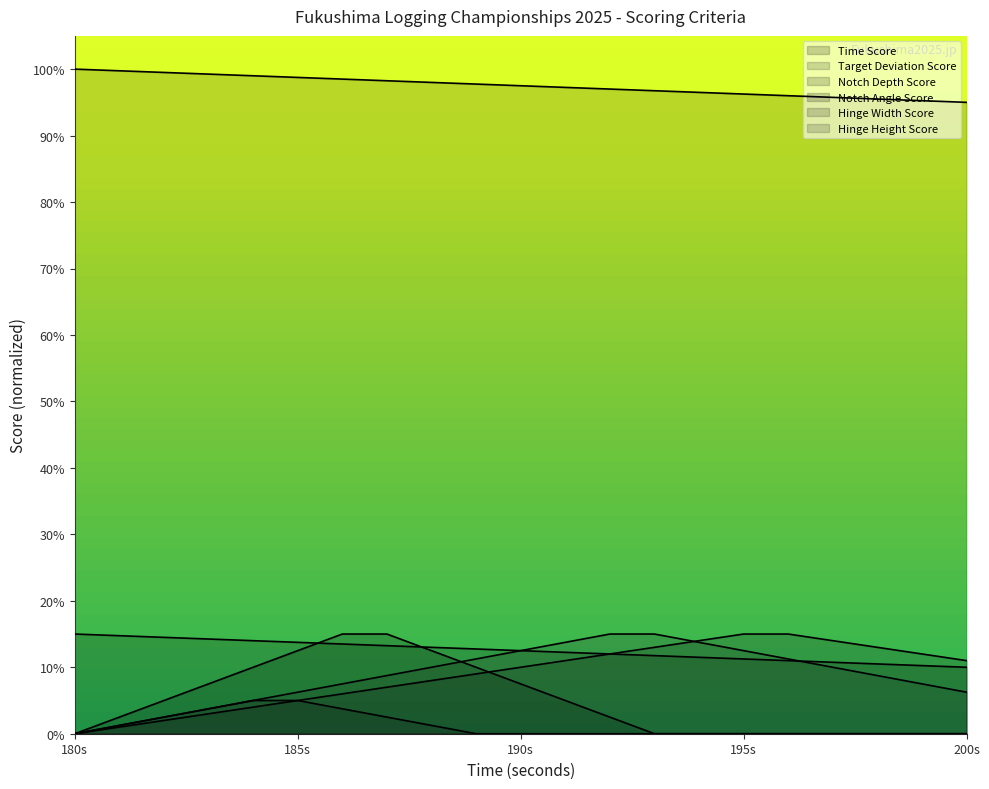

Which series has the largest total across all categories?

Target Deviation Score